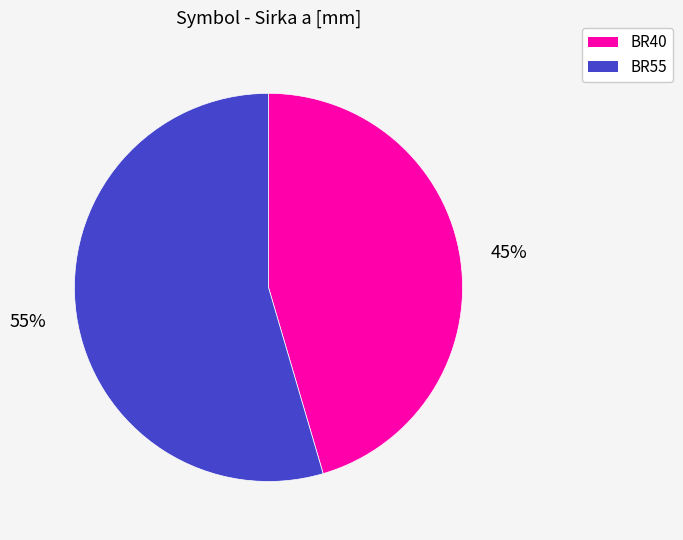

Combined, do BR55 and BR40 account for over 50%?

Yes